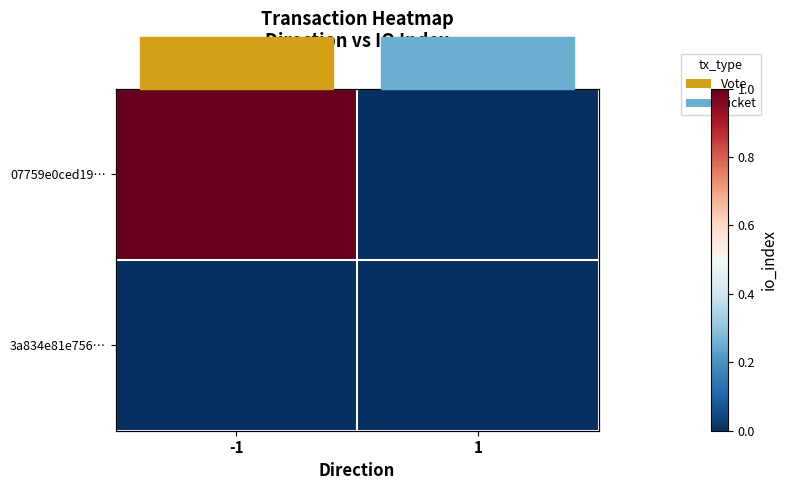

Between -1 and 1, which series saw the biggest shift?

07759e0ced19…